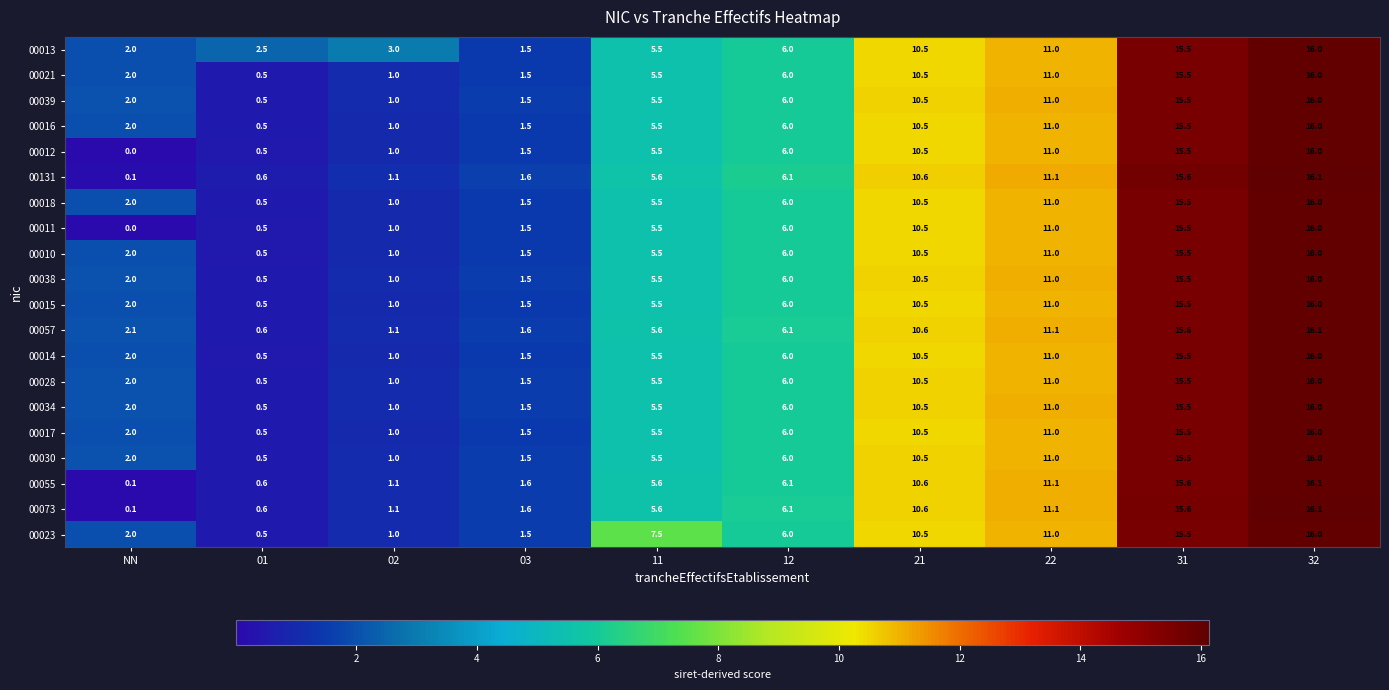

List the labels in order of 00039 value, largest first.

32, 31, 22, 21, 12, 11, NN, 03, 02, 01